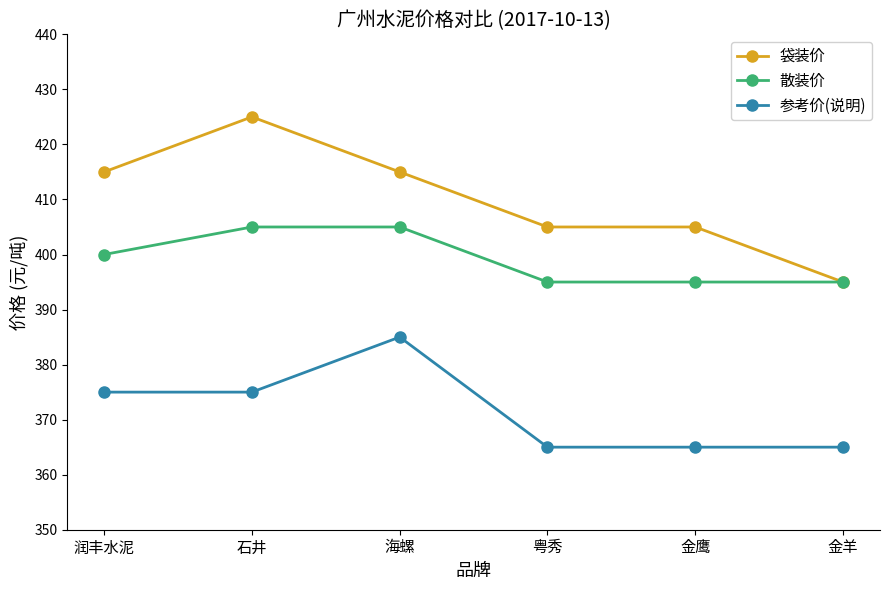

Reading left to right, list all the values displayed in this chart.

袋装价: 润丰水泥=415	石井=425	海螺=415	粤秀=405	金鹰=405	金羊=395
散装价: 润丰水泥=400	石井=405	海螺=405	粤秀=395	金鹰=395	金羊=395
参考价(说明): 润丰水泥=375	石井=375	海螺=385	粤秀=365	金鹰=365	金羊=365